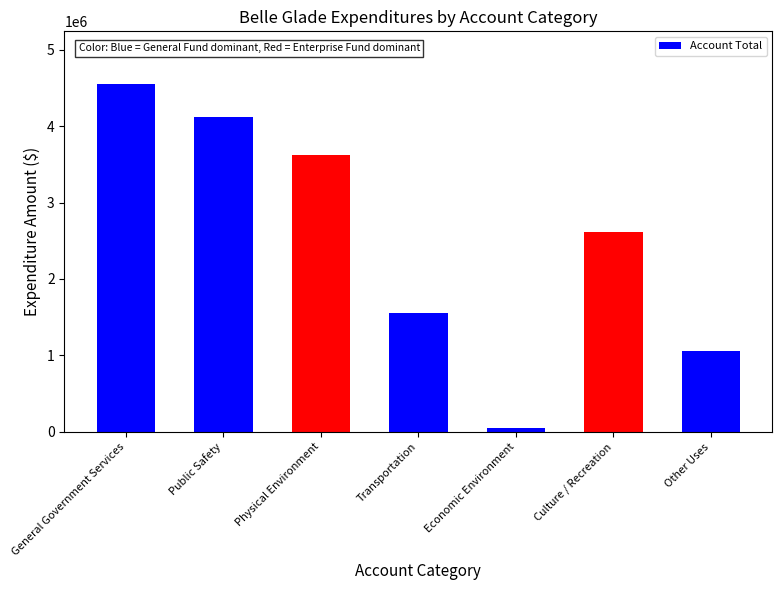

Rank the categories by value from lowest to highest.

Economic Environment, Other Uses, Transportation, Culture / Recreation, Physical Environment, Public Safety, General Government Services